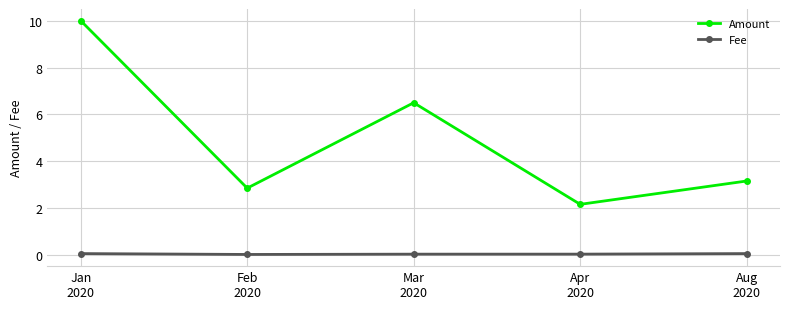

Which series has the largest range (max minus min)?

Amount